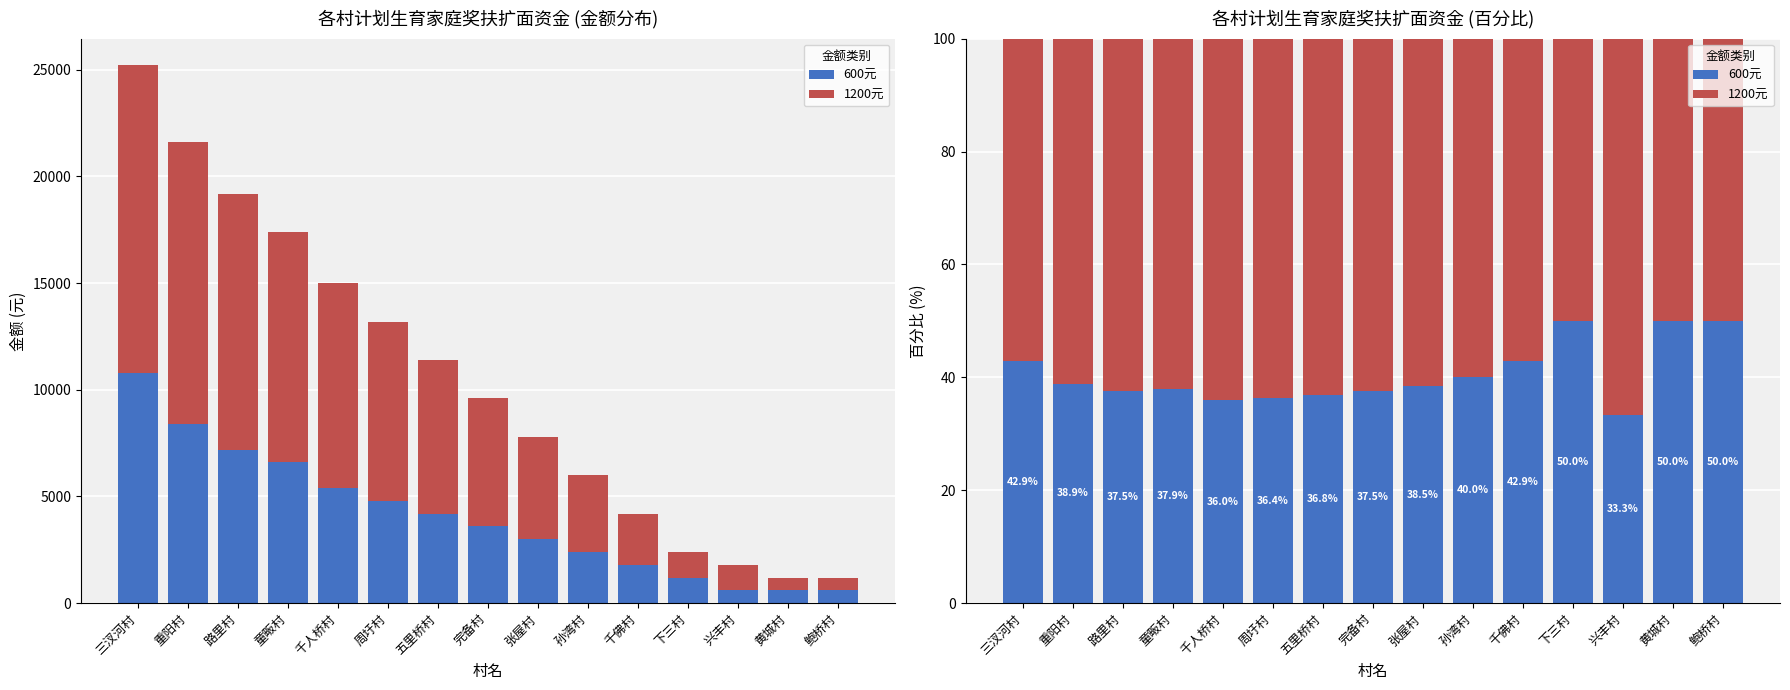

Which series has the largest total across all categories?

1200元